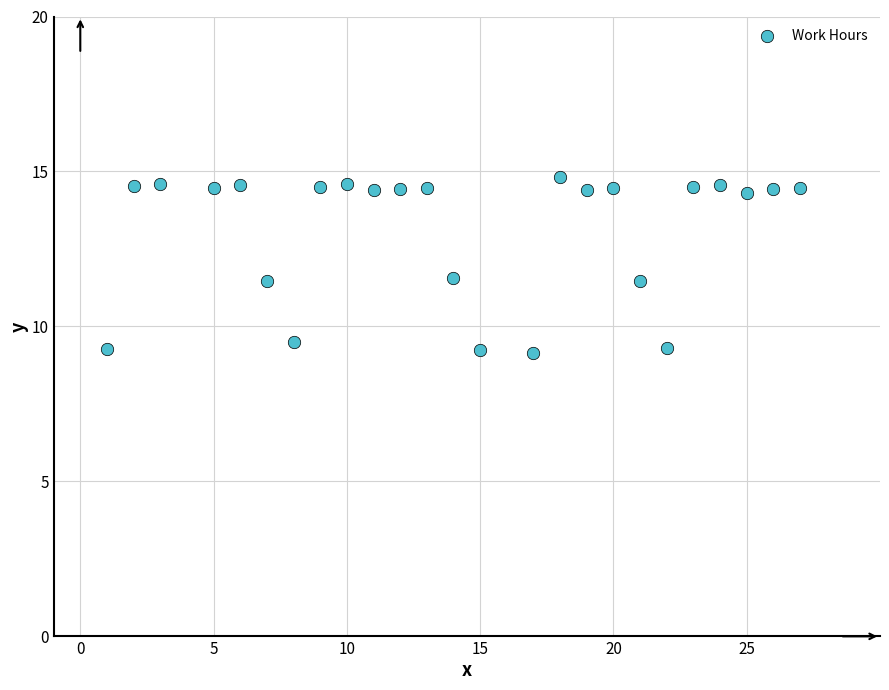

What is the range of X values (max minus min)?

26.0